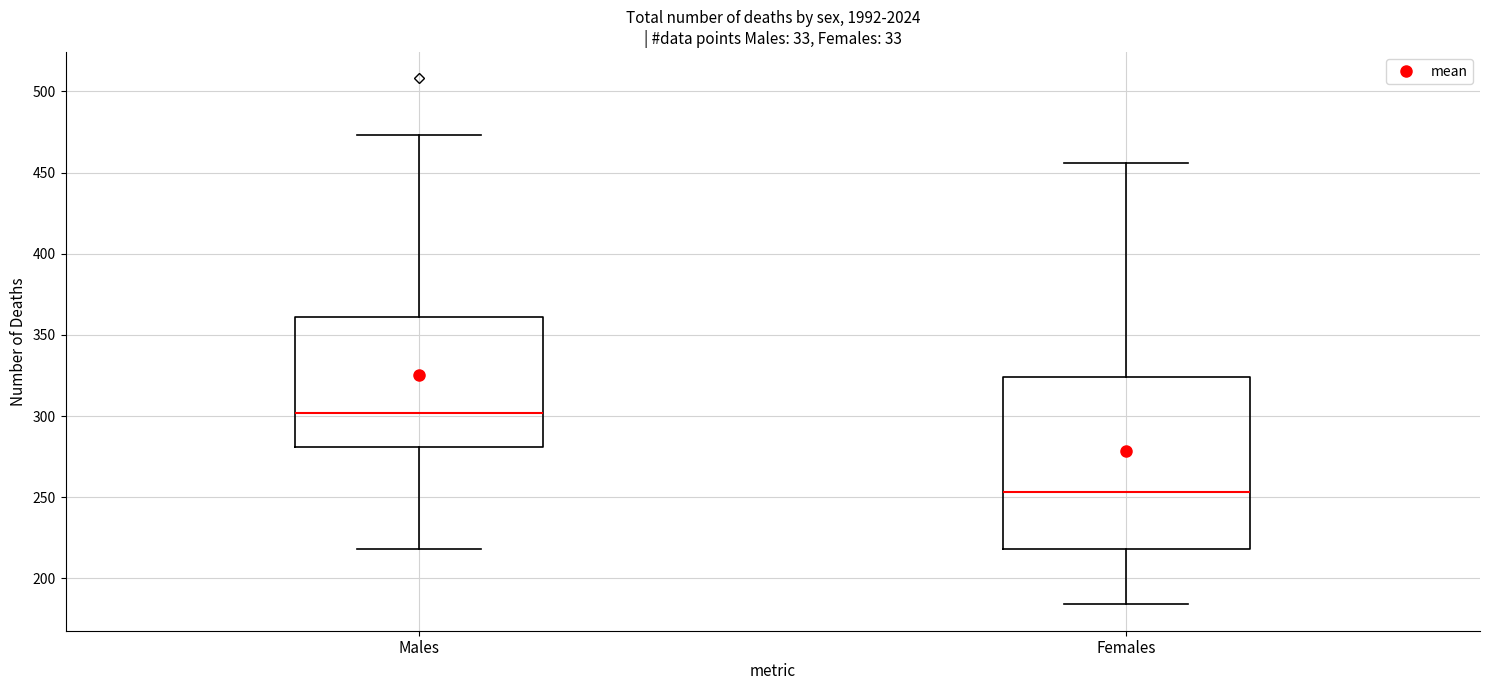

Reading left to right, transcribe this box plot: for each box, give where its median line is, the range the box spans, and where its two whiskers end, as read against the y-axis. The values are not printed on the chart, so give them approximately, as read against the axis.

Males: median 300, box 280 to 360, whiskers 220 to 475
Females: median 255, box 220 to 325, whiskers 185 to 455